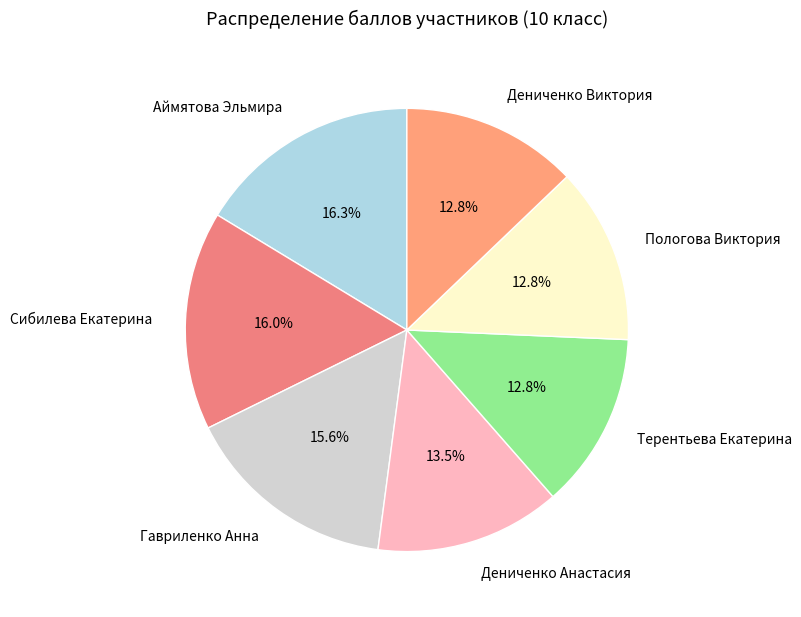

How many segments does this pie chart have?

7